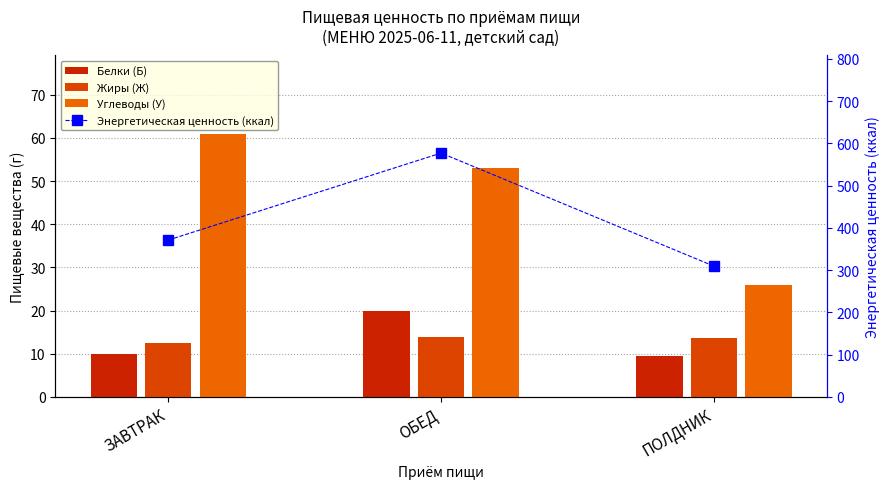

Which series has the largest total across all categories?

Энергетическая ценность (ккал)